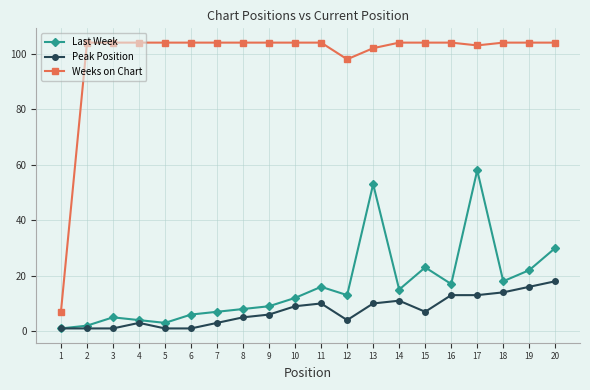

True or false: Weeks on Chart and Peak Position cross at least once.

False